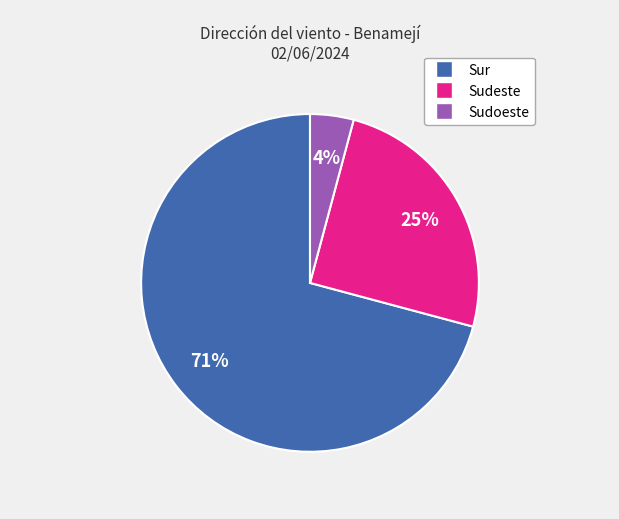

What is the largest slice in the pie chart?

Sur